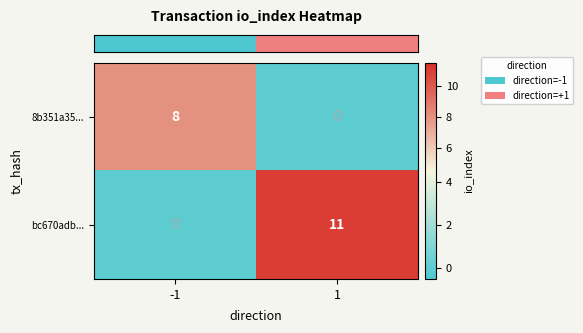

At how many categories does at least one series exceed 3?

2